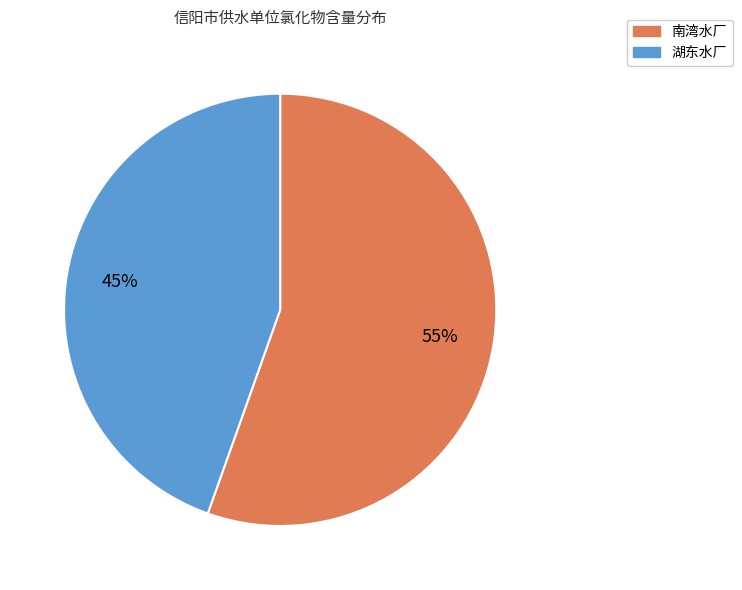

How many segments does this pie chart have?

2